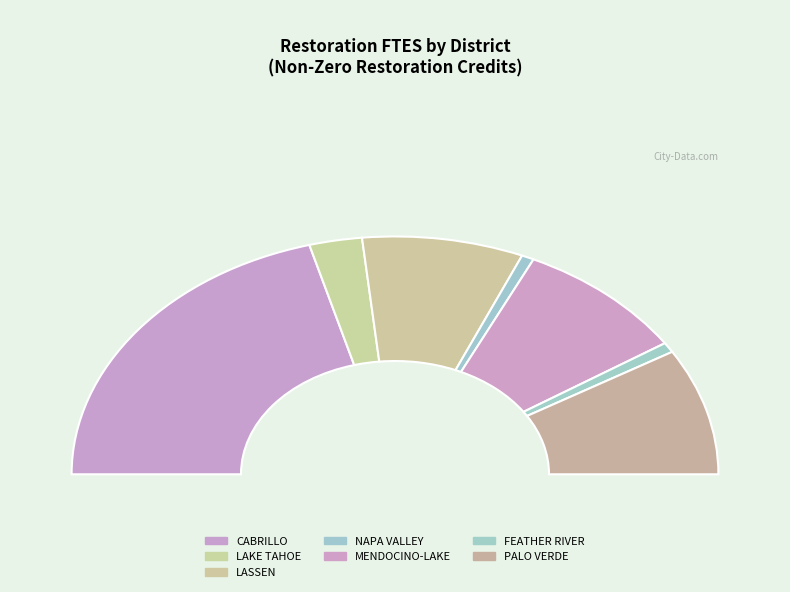

Is FEATHER RIVER the majority of the pie?

No